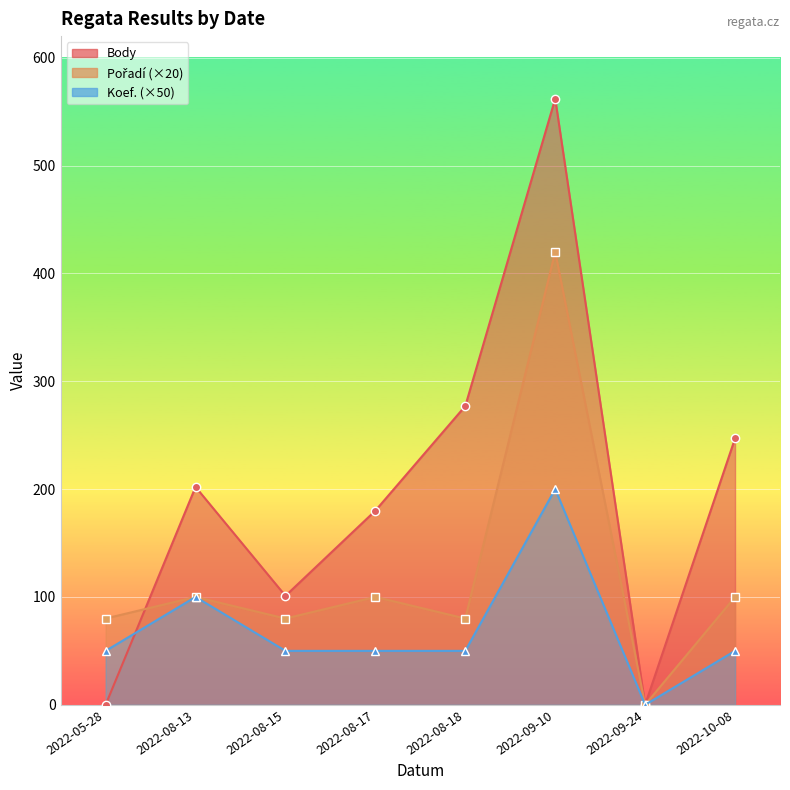

How many intersections are there between Body and Pořadí?

1